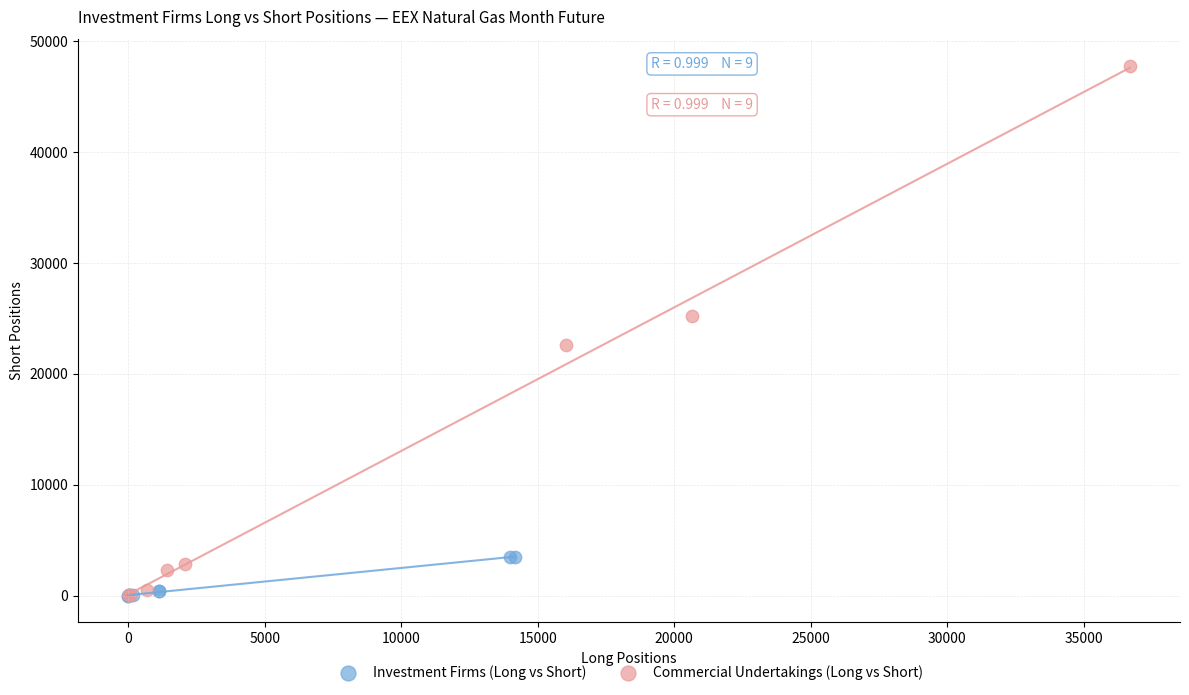

What are all the series names shown in the legend?

Investment Firms (Long vs Short), Commercial Undertakings (Long vs Short)